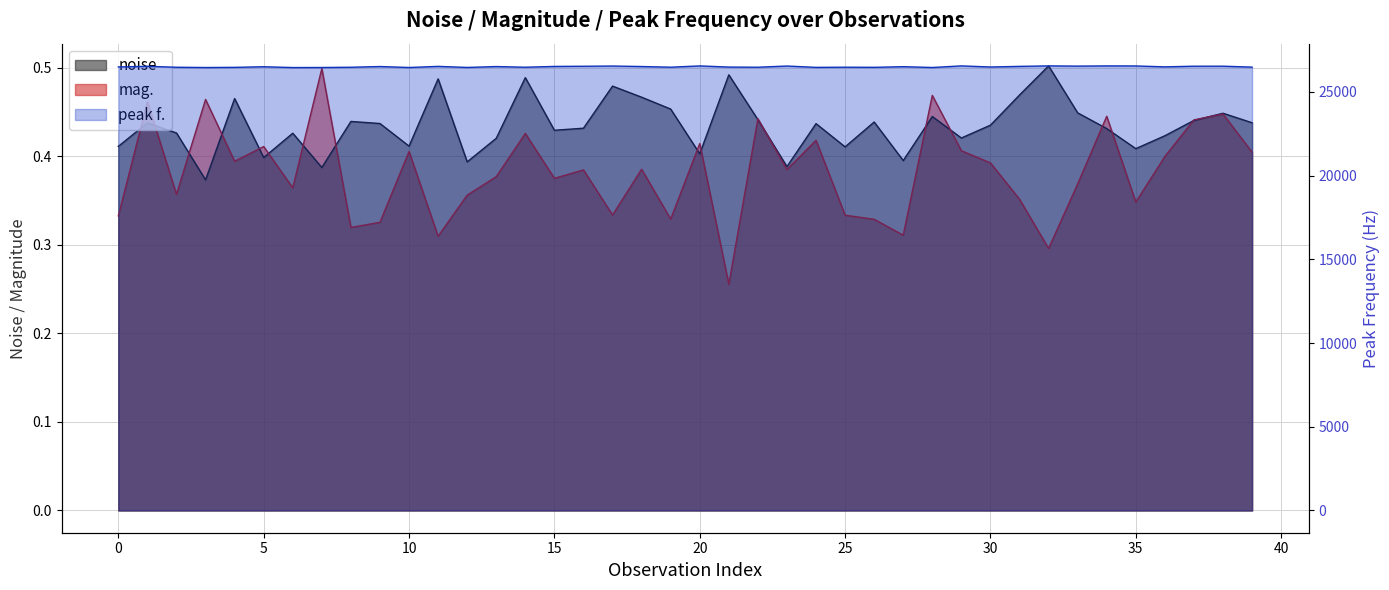

How many interior local valleys does the noise series have?

12